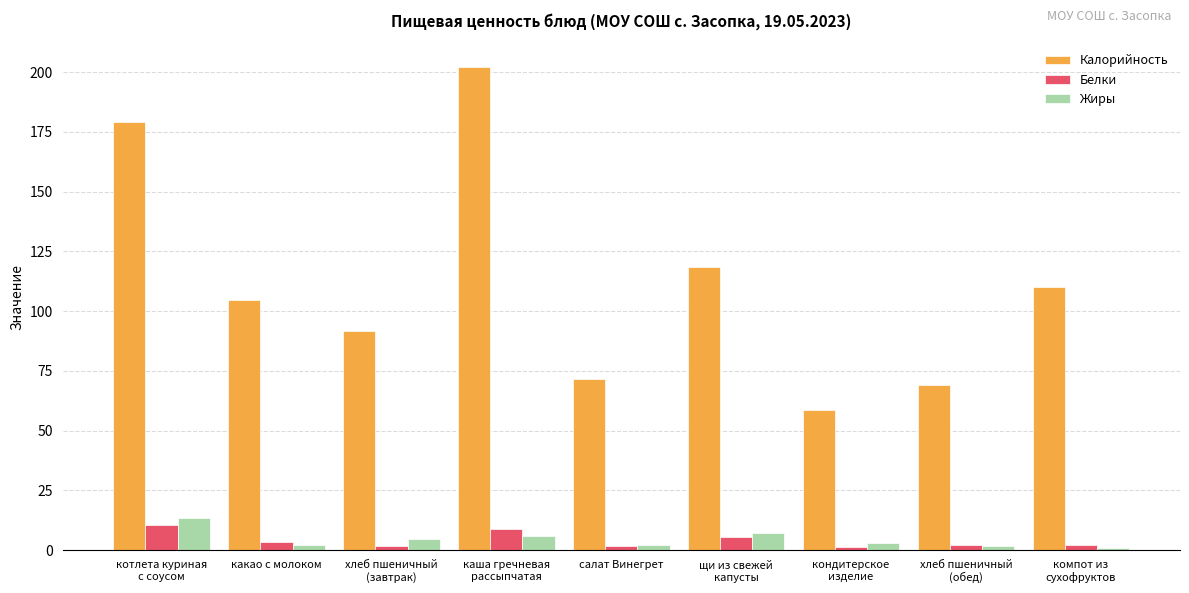

What is the total value across all series at каша гречневая
рассыпчатая?

216.6